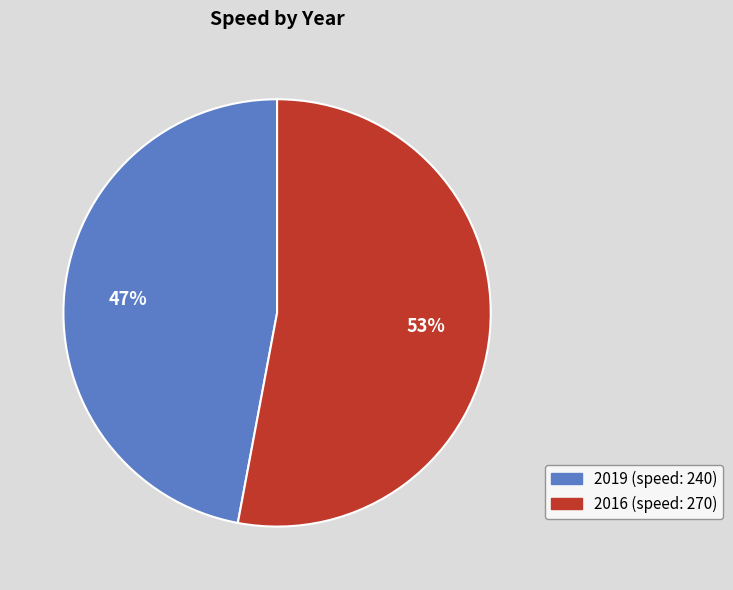

To the nearest percent, what portion does 2016 represent?

53%